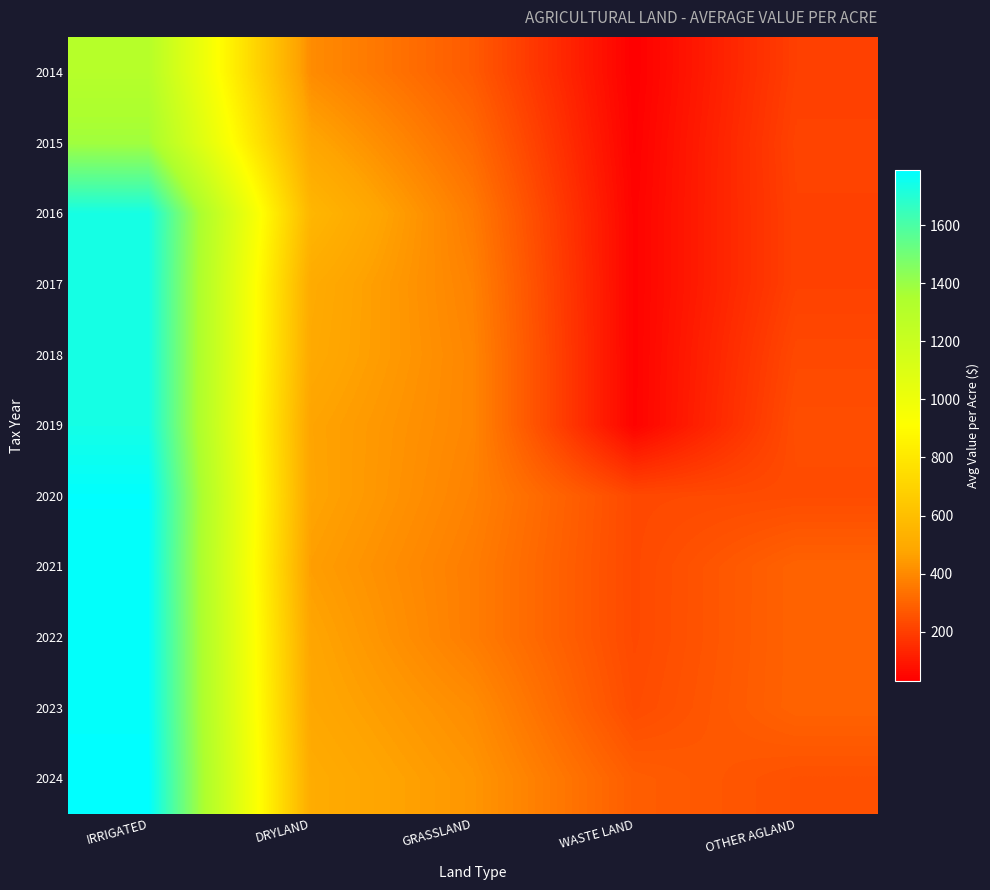

Reading right to left, list all the values displayed in this chart.

2014: OTHER AGLAND=202.8	WASTE LAND=30.0	GRASSLAND=275.0	DRYLAND=406.2	IRRIGATED=1302.6
2015: OTHER AGLAND=212.1	WASTE LAND=35.0	GRASSLAND=317.6	DRYLAND=482.5	IRRIGATED=1380.4
2016: OTHER AGLAND=207.8	WASTE LAND=40.0	GRASSLAND=361.7	DRYLAND=559.9	IRRIGATED=1734.0
2017: OTHER AGLAND=207.7	WASTE LAND=40.0	GRASSLAND=380.0	DRYLAND=503.5	IRRIGATED=1734.1
2018: OTHER AGLAND=227.0	WASTE LAND=40.0	GRASSLAND=389.3	DRYLAND=495.8	IRRIGATED=1733.7
2019: OTHER AGLAND=239.7	WASTE LAND=40.0	GRASSLAND=389.4	DRYLAND=471.9	IRRIGATED=1736.9
2020: OTHER AGLAND=234.3	WASTE LAND=227.0	GRASSLAND=379.4	DRYLAND=474.0	IRRIGATED=1786.4
2021: OTHER AGLAND=297.2	WASTE LAND=227.2	GRASSLAND=365.8	DRYLAND=455.5	IRRIGATED=1780.1
2022: OTHER AGLAND=297.2	WASTE LAND=227.5	GRASSLAND=365.8	DRYLAND=476.5	IRRIGATED=1781.2
2023: OTHER AGLAND=297.2	WASTE LAND=234.7	GRASSLAND=407.6	DRYLAND=486.5	IRRIGATED=1781.2
2024: OTHER AGLAND=248.9	WASTE LAND=282.2	GRASSLAND=432.7	DRYLAND=507.1	IRRIGATED=1792.2